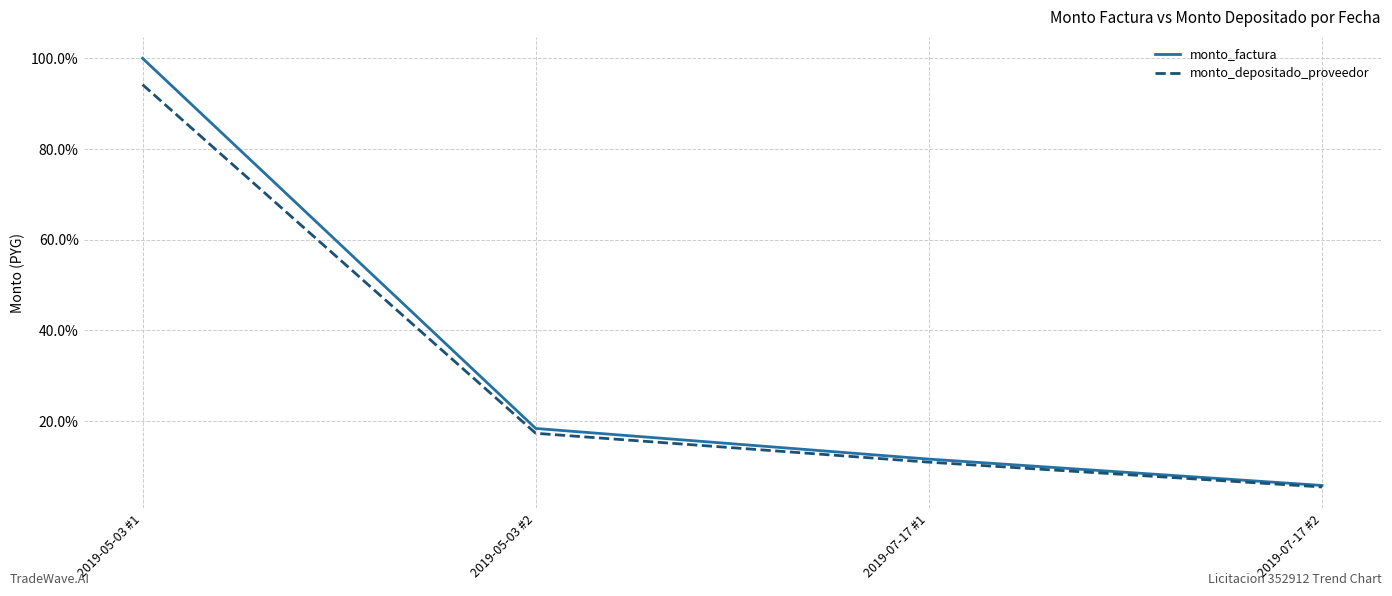

Rank the series by their average value, from lowest to highest.

monto_depositado_proveedor, monto_factura